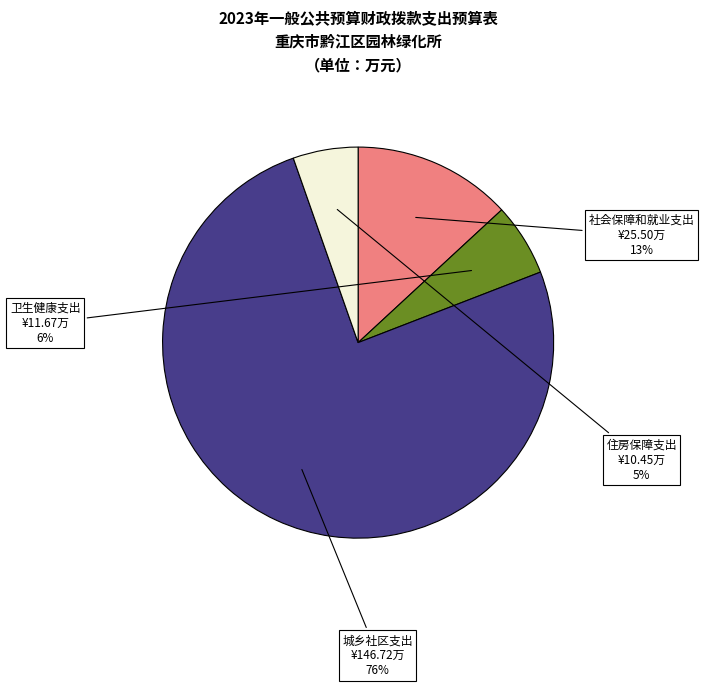

To the nearest percent, what is the average slice percentage?

25%